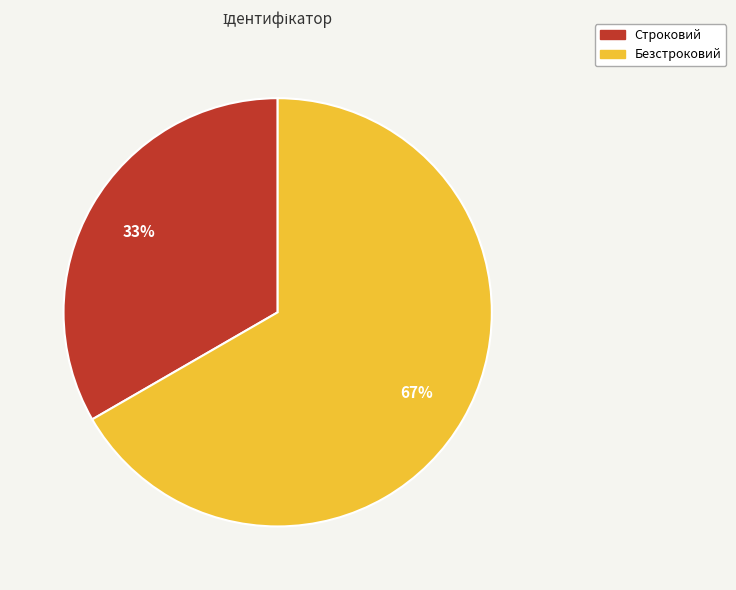

Do Безстроковий and Строковий together represent more than half of the pie?

Yes